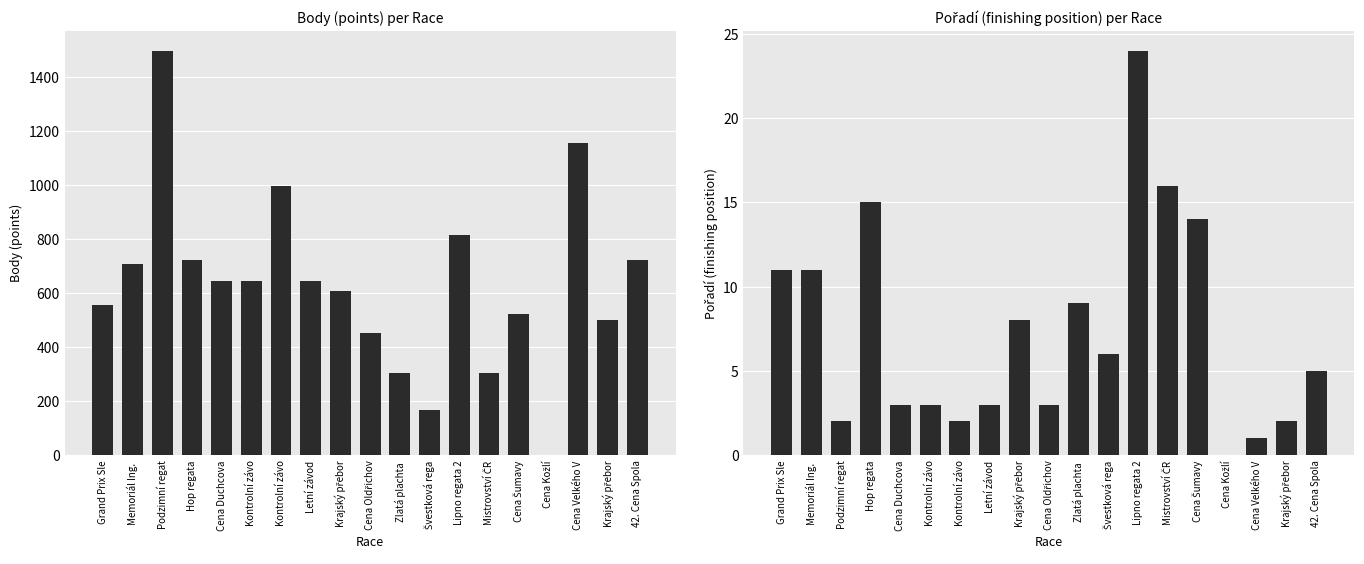

What is the difference between the Pořadí values at Krajský přebor and Zlatá plachta ?

1